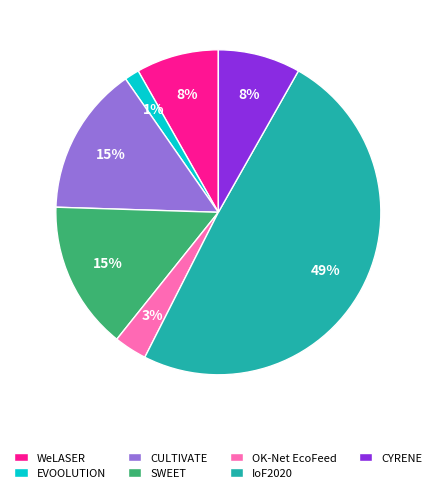

Is SWEET the majority of the pie?

No